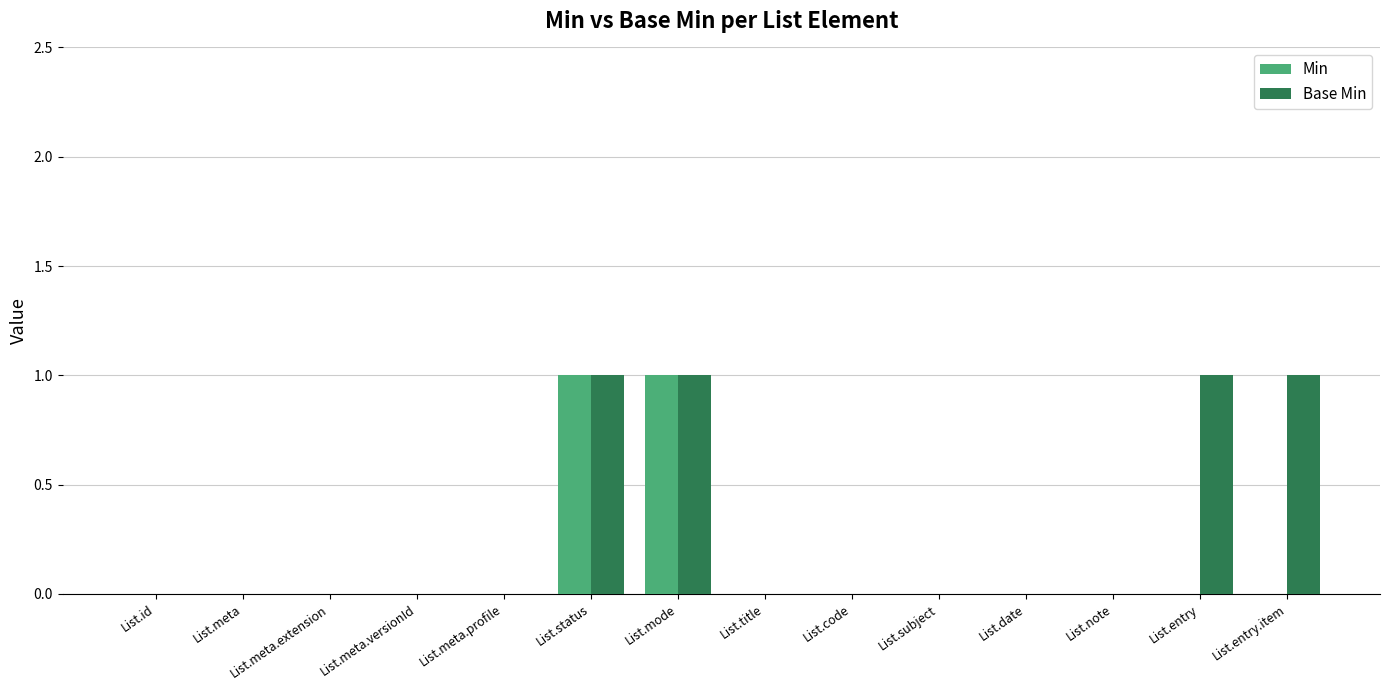

Is it true that Min equals 0 at List.entry.item?

True